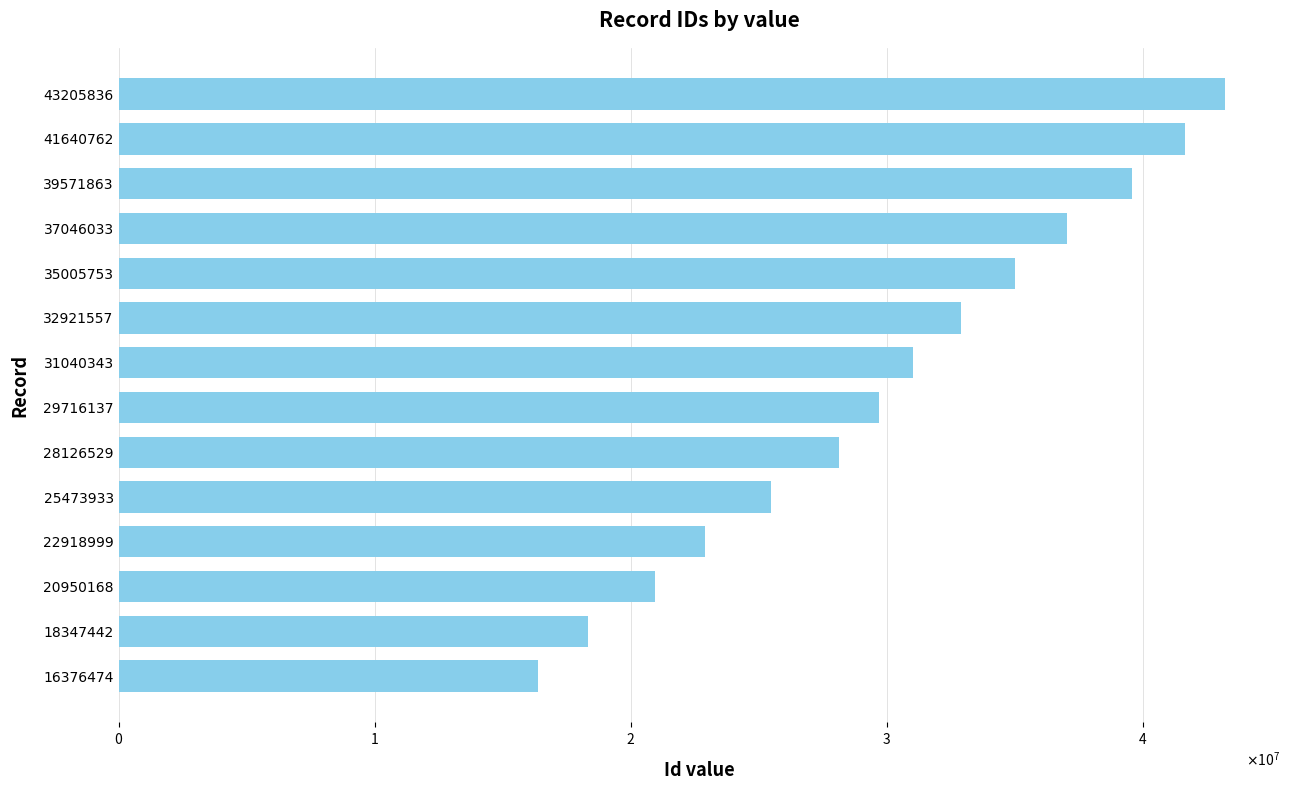

List the labels in order of value, largest first.

43205836, 41640762, 39571863, 37046033, 35005753, 32921557, 31040343, 29716137, 28126529, 25473933, 22918999, 20950168, 18347442, 16376474